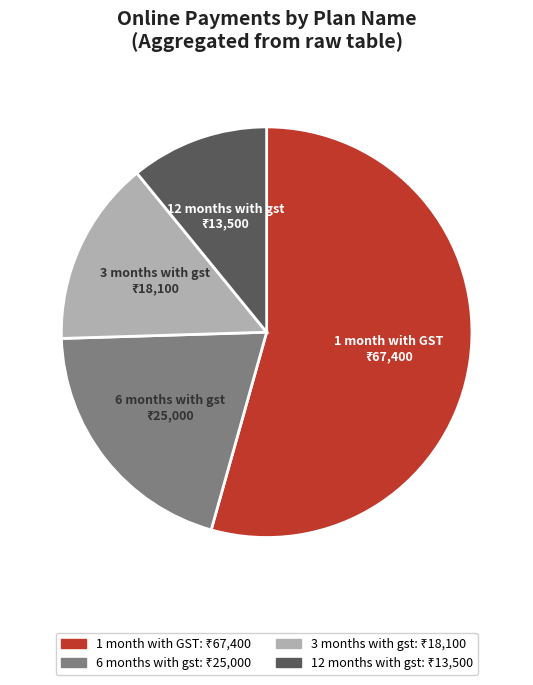

Is there any slice that represents more than half of the pie?

Yes